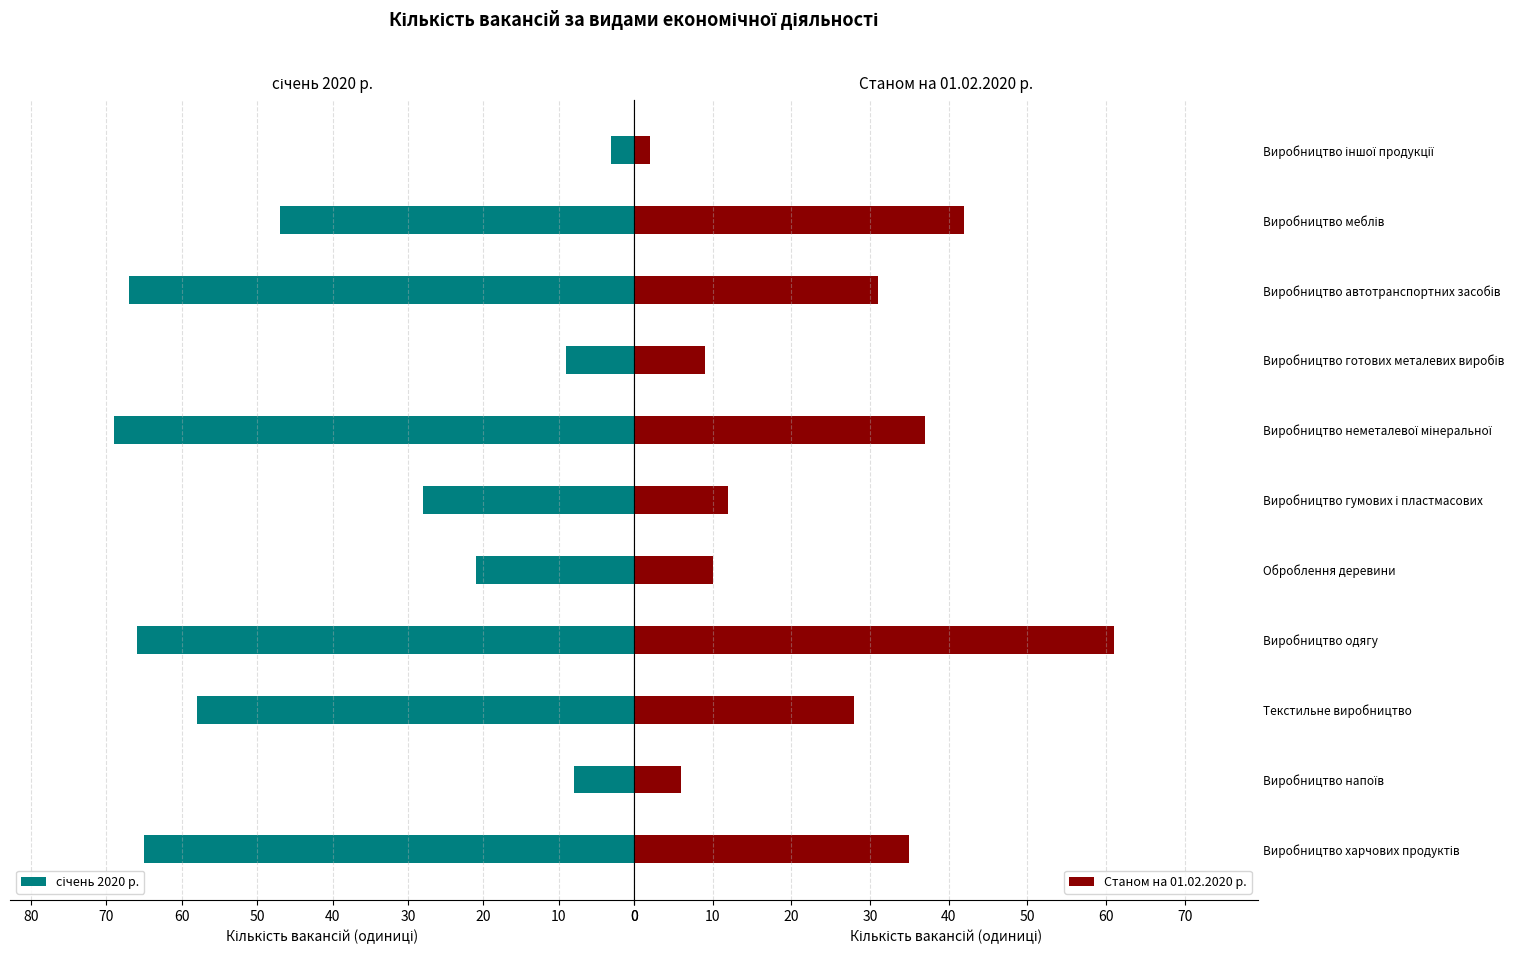

Is it true that Станом на 01.02.2020 р. equals 13 at Текстильне виробництво?

False